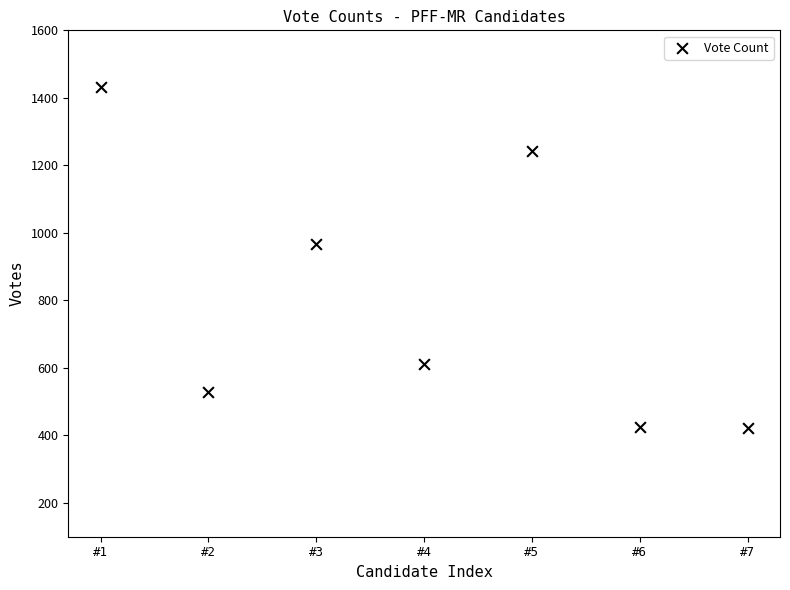

What Y value in the scatter plot is closest to 927?

967